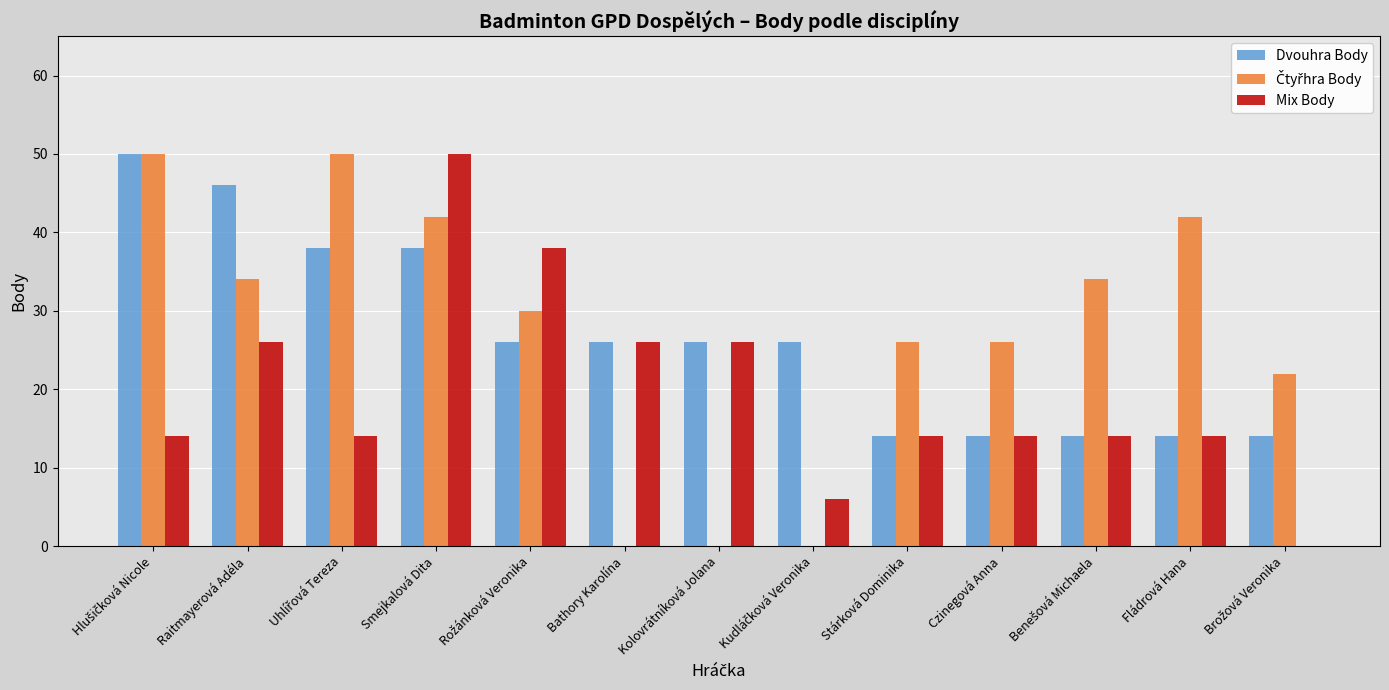

Count the Mix Body values in the range 14 to 26.

9